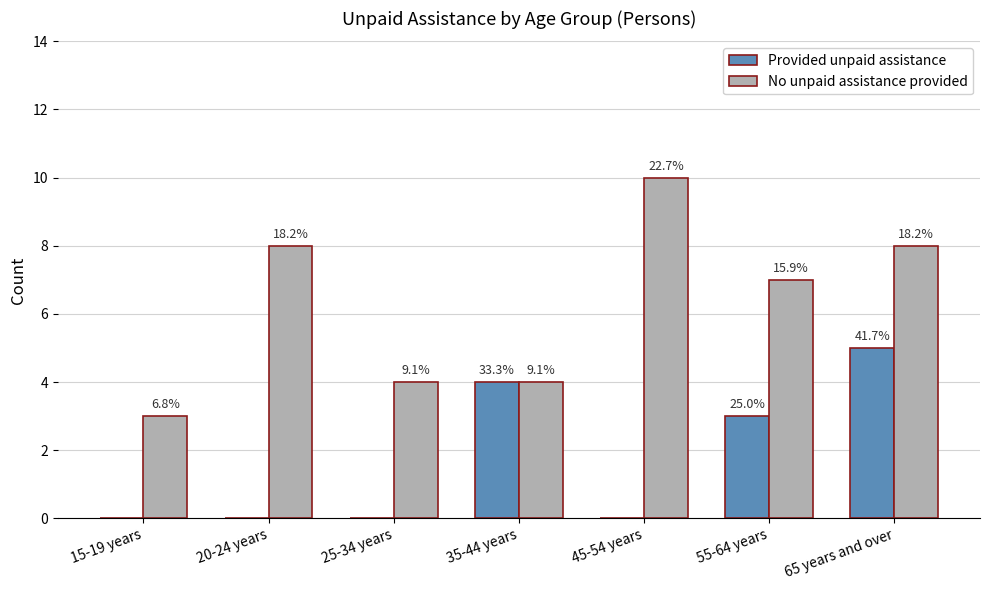

Are the bars horizontal?

No